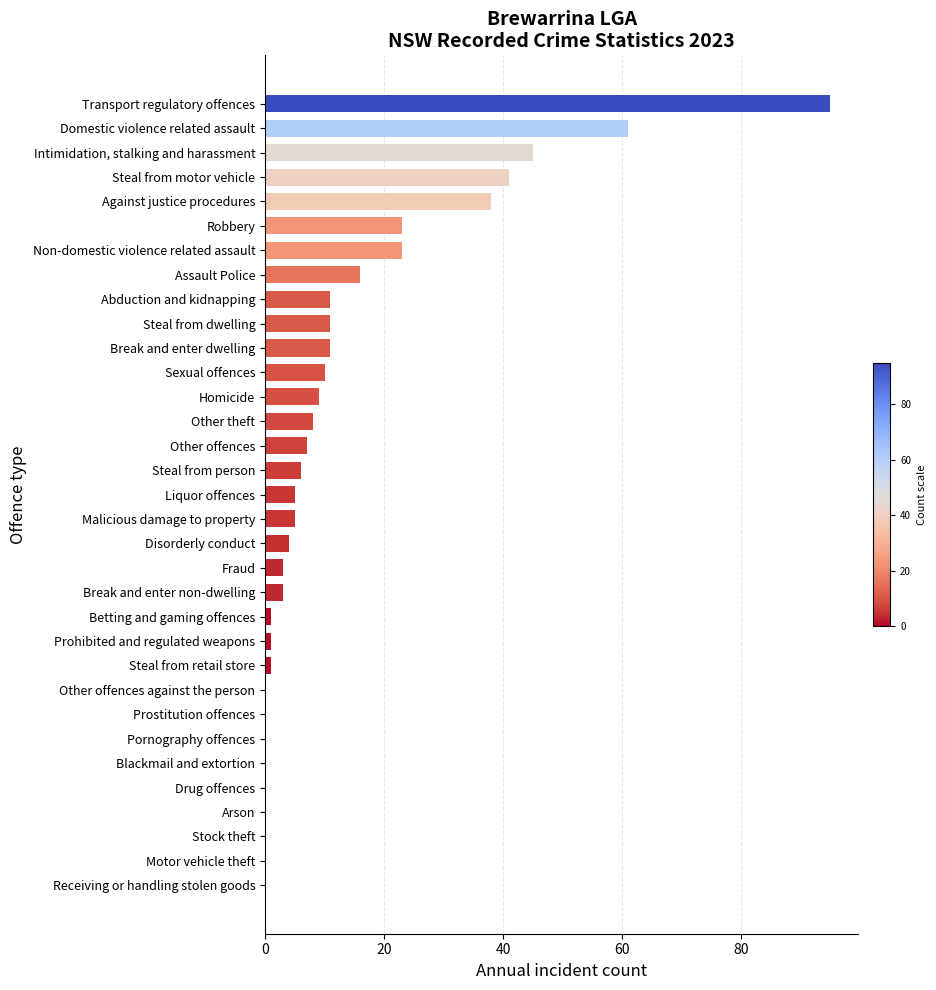

Does the chart contain stacked bars?

No